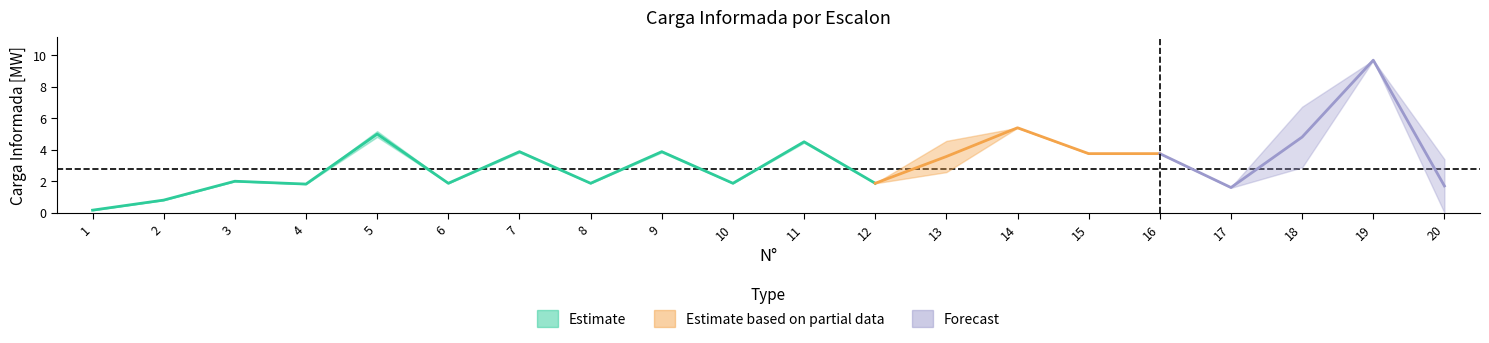

What is the minimum value for Carga Informada (DAlta)?

0.2